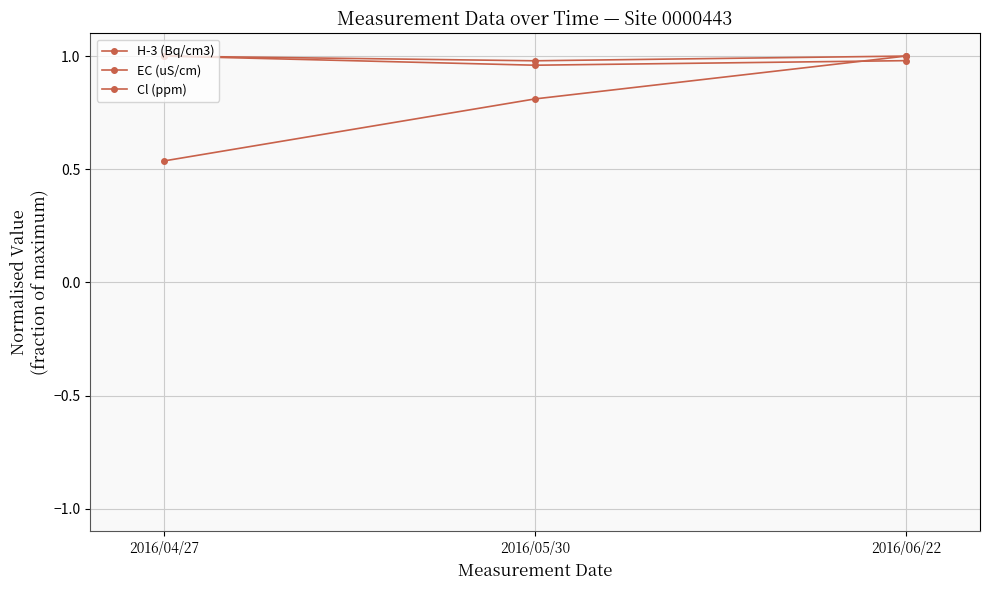

At how many categories does at least one series exceed 0?

3